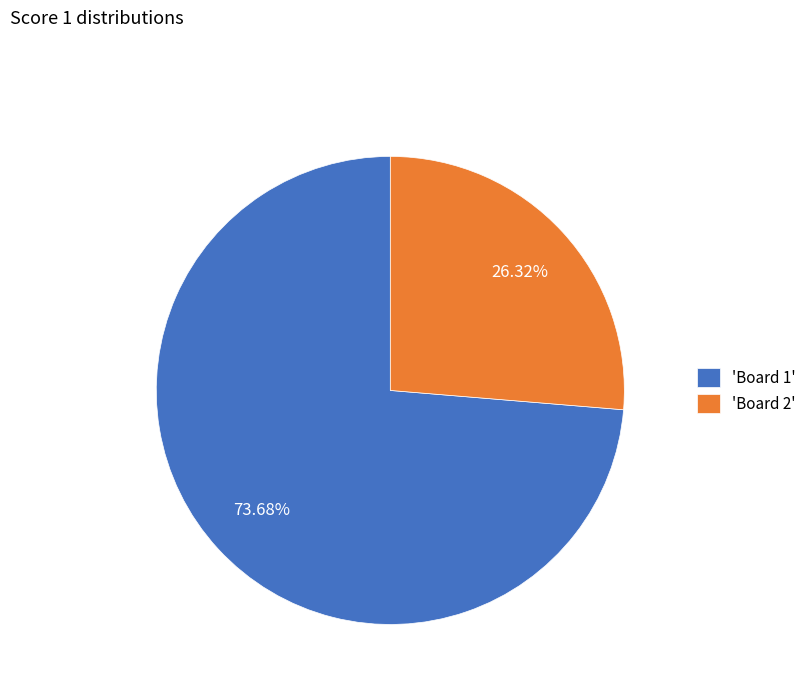

How many segments does this pie chart have?

2